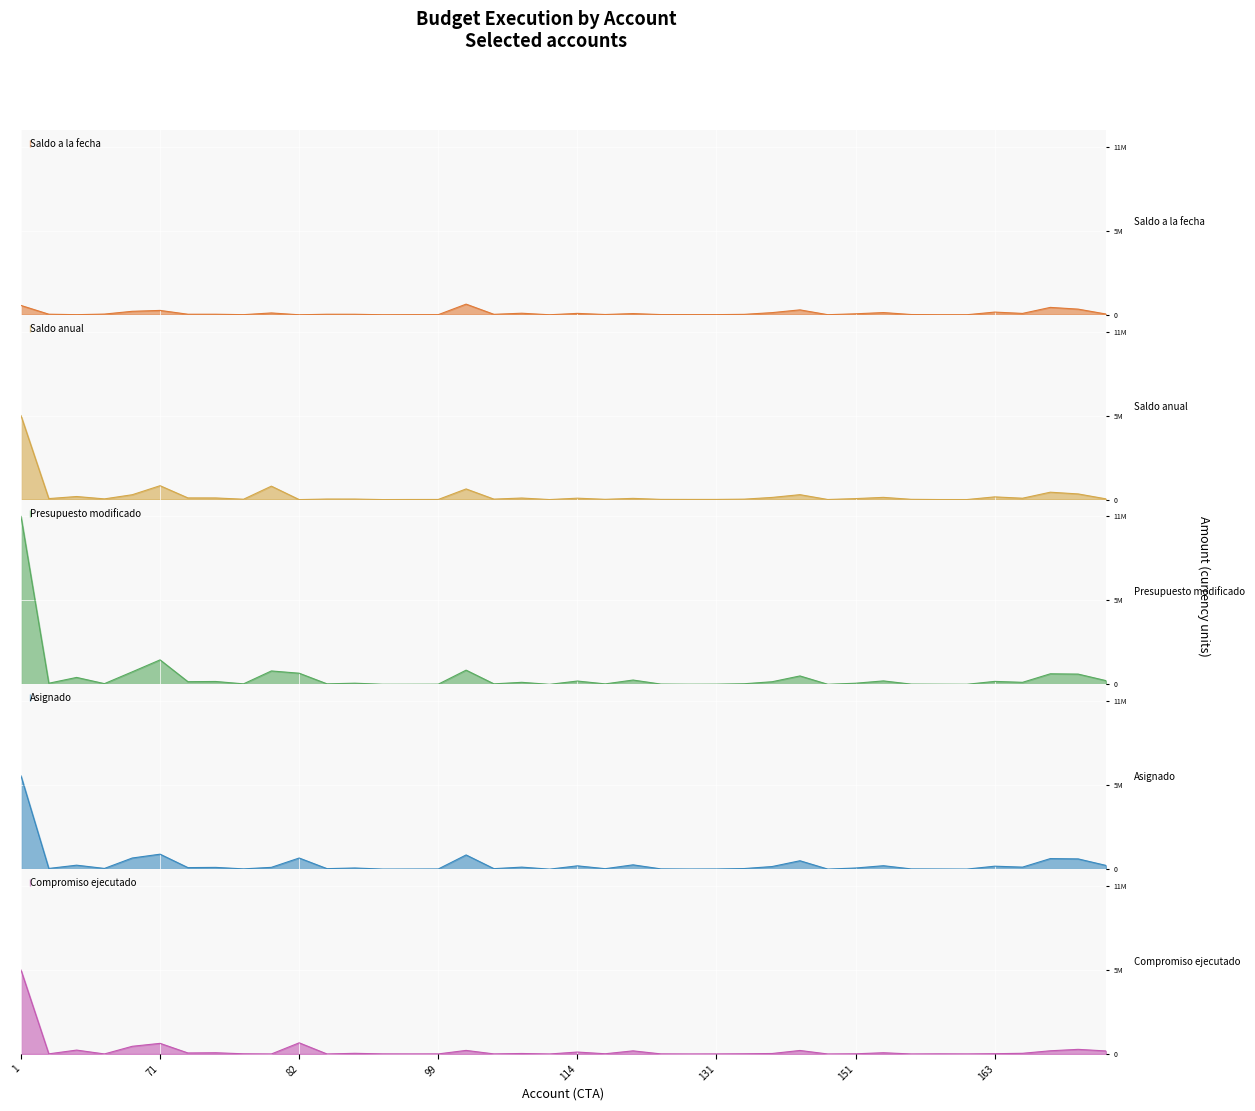

The Compromiso ejecutado series shows 45825.1 at 114. True or false?

False